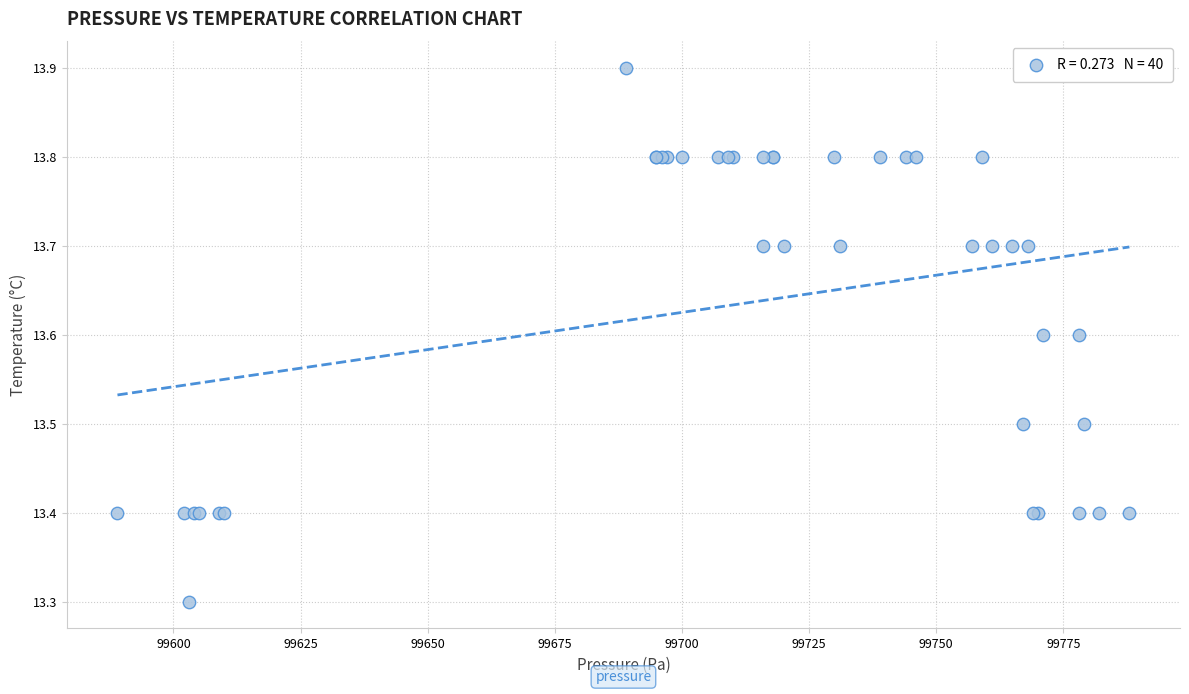

What Y value in the scatter plot is closest to 13?

13.3